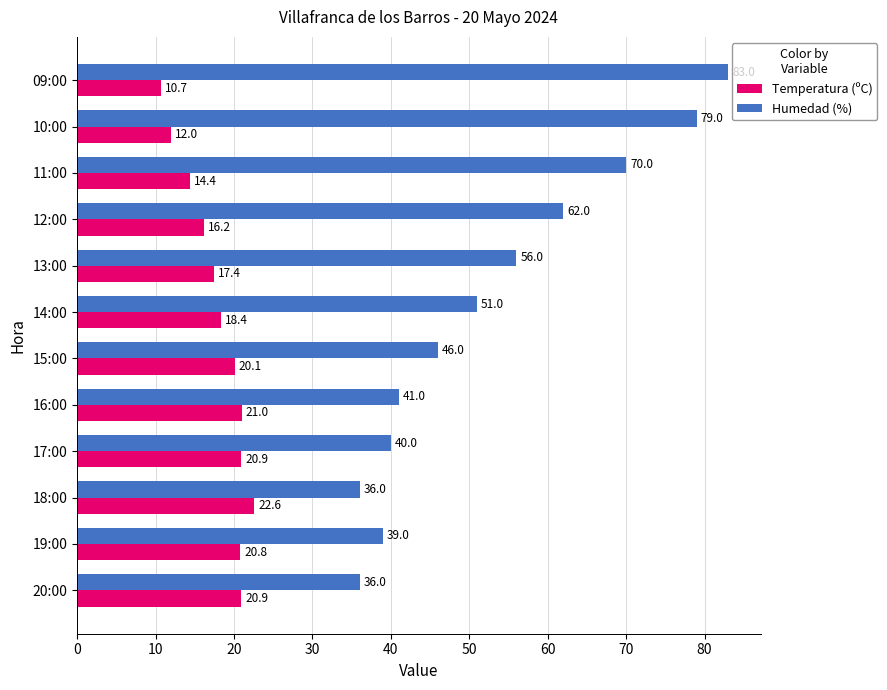

Read the Humedad (%) value at 09:00.

83.0